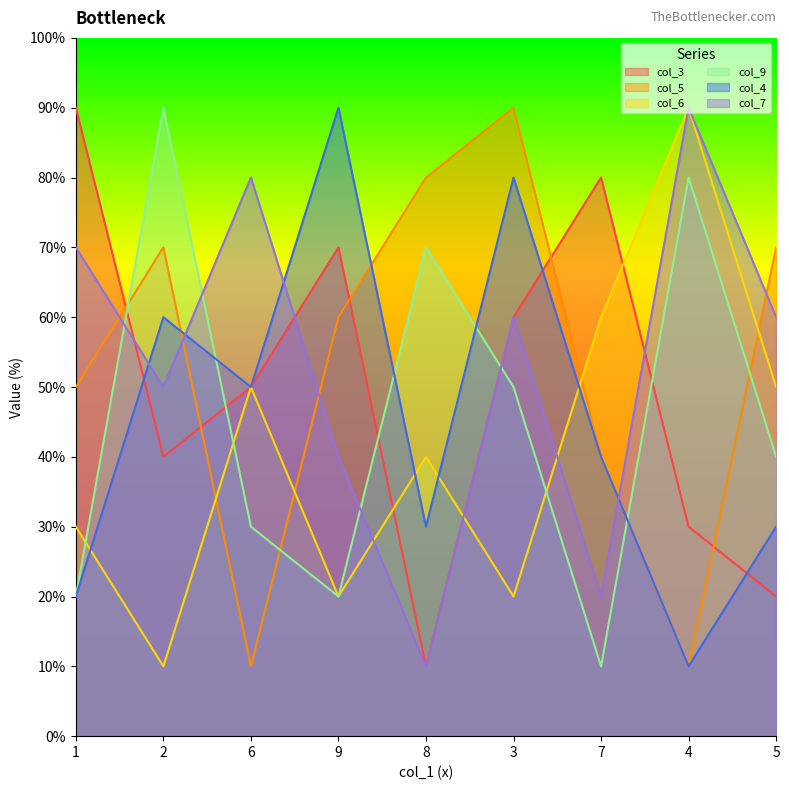

Does the chart have visible grid lines?

No